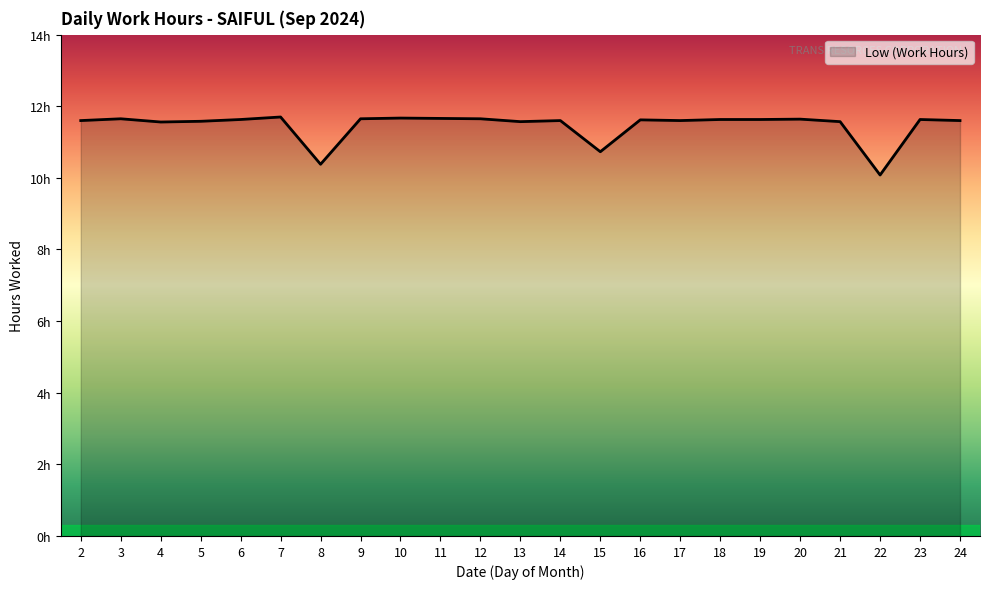

What is the sum of the values at 17 and 10?

23.3